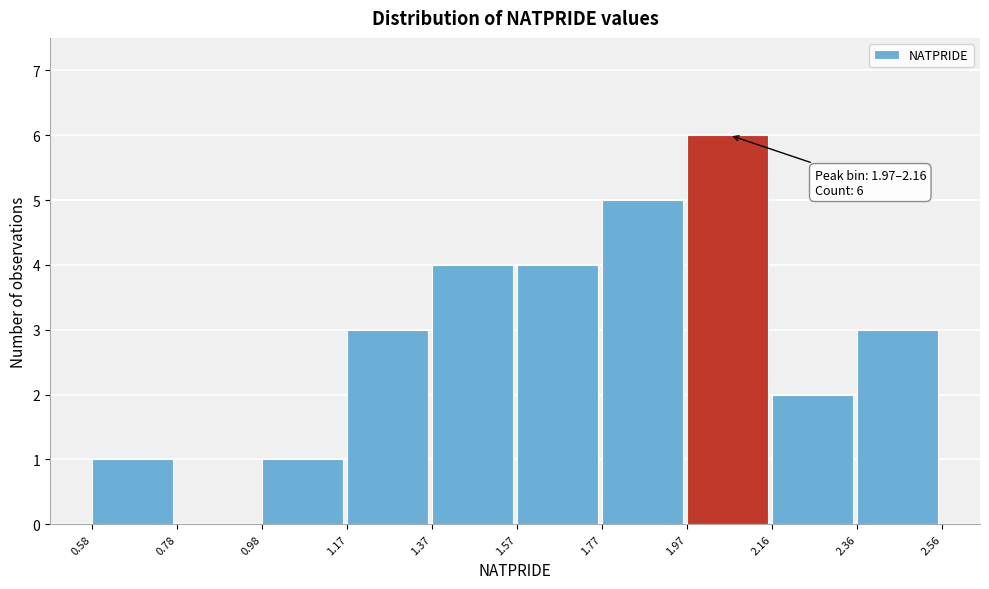

Over which range of the x-axis is the bar tallest?

1.97 to 2.16